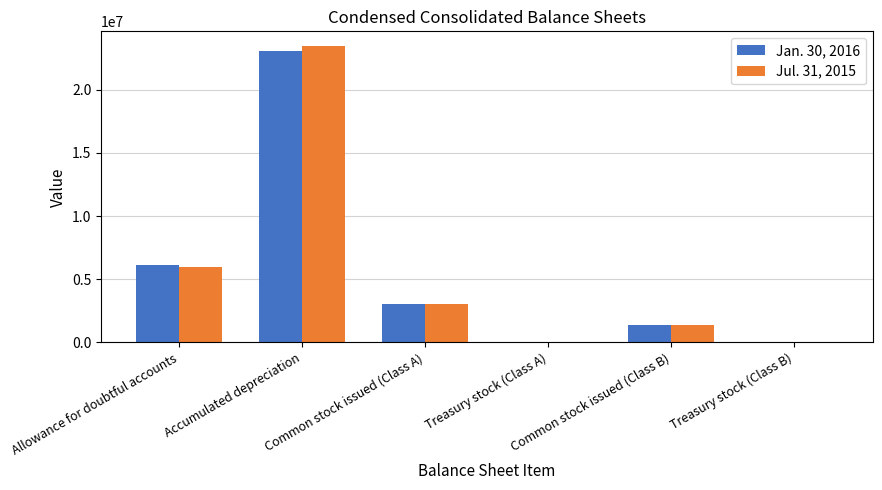

What is the spread (max minus min) of values at Allowance for doubtful accounts?

164789